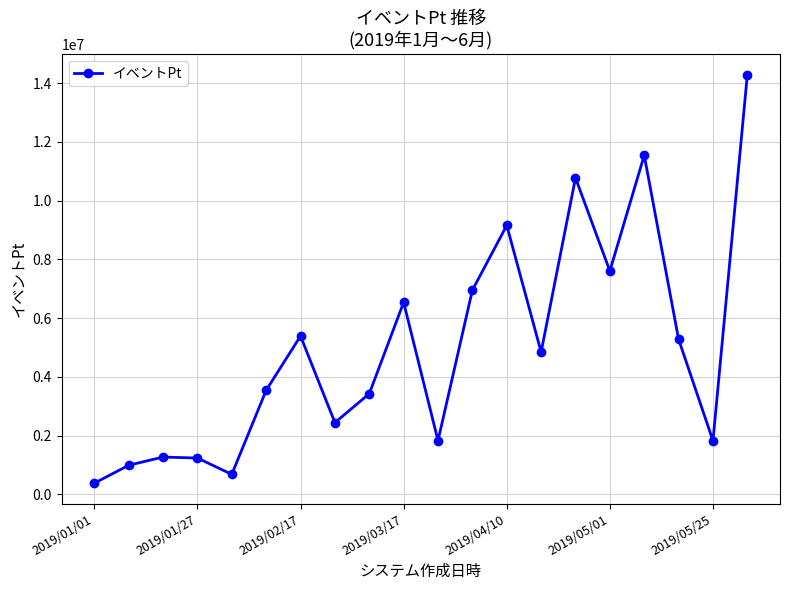

True or false: the data has more than 0 interior local peaks.

True